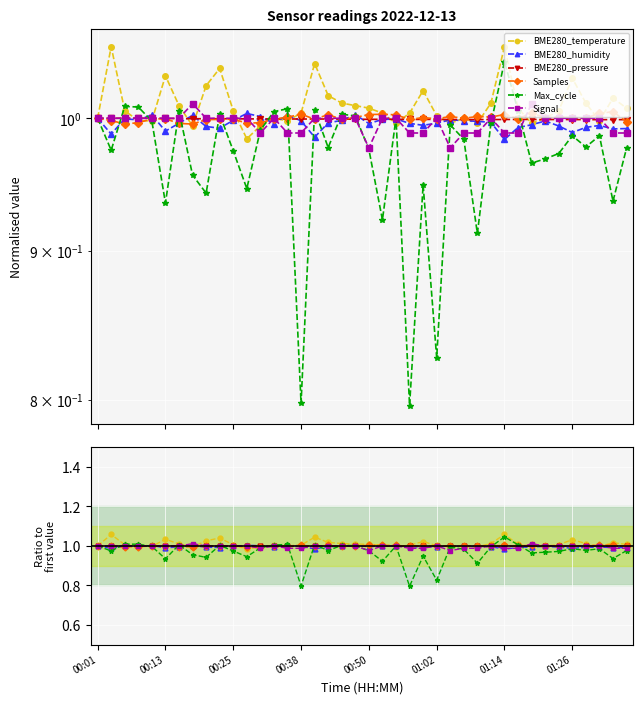

Reading left to right, what are all the values shown in this chart?

BME280_temperature: 1.0	1.1	1.0	1.0	1.0	1.0	1.0	1.0	1.0	1.0	1.0	1.0	1.0	1.0	1.0	1.0	1.0	1.0	1.0	1.0	1.0	1.0	1.0	1.0	1.0	1.0	1.0	1.0	1.0	1.0	1.1	1.0	1.0	1.0	1.0	1.0	1.0	1.0	1.0	1.0
BME280_humidity: 1.0	1.0	1.0	1.0	1.0	1.0	1.0	1.0	1.0	1.0	1.0	1.0	1.0	1.0	1.0	1.0	1.0	1.0	1.0	1.0	1.0	1.0	1.0	1.0	1.0	1.0	1.0	1.0	1.0	1.0	1.0	1.0	1.0	1.0	1.0	1.0	1.0	1.0	1.0	1.0
BME280_pressure: 1.0	1.0	1.0	1.0	1.0	1.0	1.0	1.0	1.0	1.0	1.0	1.0	1.0	1.0	1.0	1.0	1.0	1.0	1.0	1.0	1.0	1.0	1.0	1.0	1.0	1.0	1.0	1.0	1.0	1.0	1.0	1.0	1.0	1.0	1.0	1.0	1.0	1.0	1.0	1.0
Samples: 1.0	1.0	1.0	1.0	1.0	1.0	1.0	1.0	1.0	1.0	1.0	1.0	1.0	1.0	1.0	1.0	1.0	1.0	1.0	1.0	1.0	1.0	1.0	1.0	1.0	1.0	1.0	1.0	1.0	1.0	1.0	1.0	1.0	1.0	1.0	1.0	1.0	1.0	1.0	1.0
Max_cycle: 1.0	1.0	1.0	1.0	1.0	0.9	1.0	1.0	0.9	1.0	1.0	0.9	1.0	1.0	1.0	0.8	1.0	1.0	1.0	1.0	1.0	0.9	1.0	0.8	0.9	0.8	1.0	1.0	0.9	1.0	1.0	1.0	1.0	1.0	1.0	1.0	1.0	1.0	0.9	1.0
Signal: 1.0	1.0	1.0	1.0	1.0	1.0	1.0	1.0	1.0	1.0	1.0	1.0	1.0	1.0	1.0	1.0	1.0	1.0	1.0	1.0	1.0	1.0	1.0	1.0	1.0	1.0	1.0	1.0	1.0	1.0	1.0	1.0	1.0	1.0	1.0	1.0	1.0	1.0	1.0	1.0